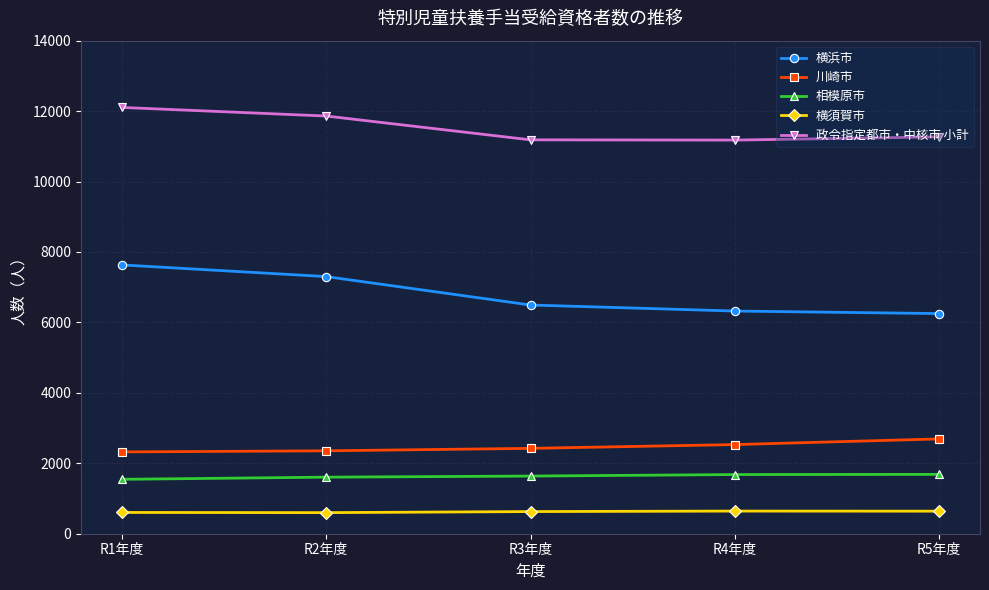

True or false: 政令指定都市・中核市 小計 and 横浜市 cross at least once.

False